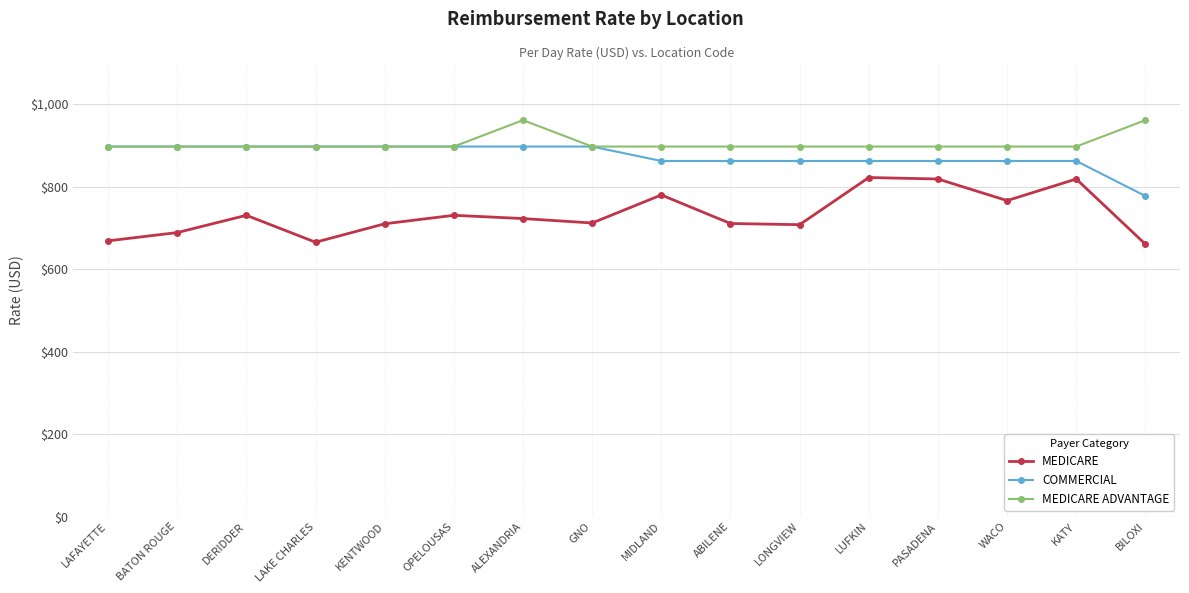

What is the label of the 14th point from the right?

DERIDDER